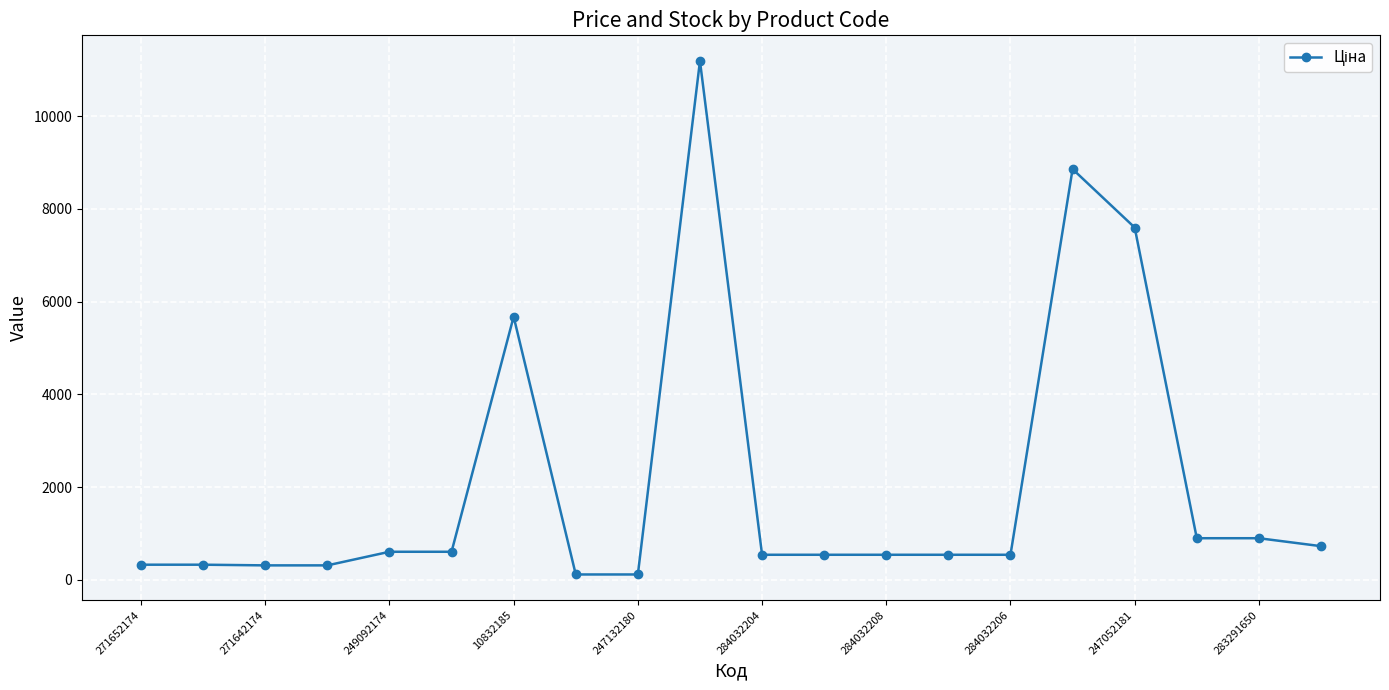

What is the value of the 3rd point from the left?

310.3